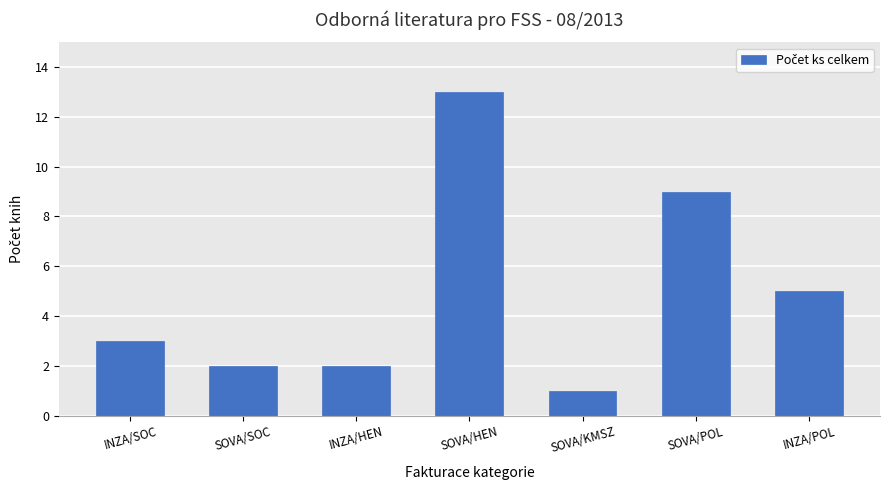

The value at INZA/SOC is 4. True or false?

False